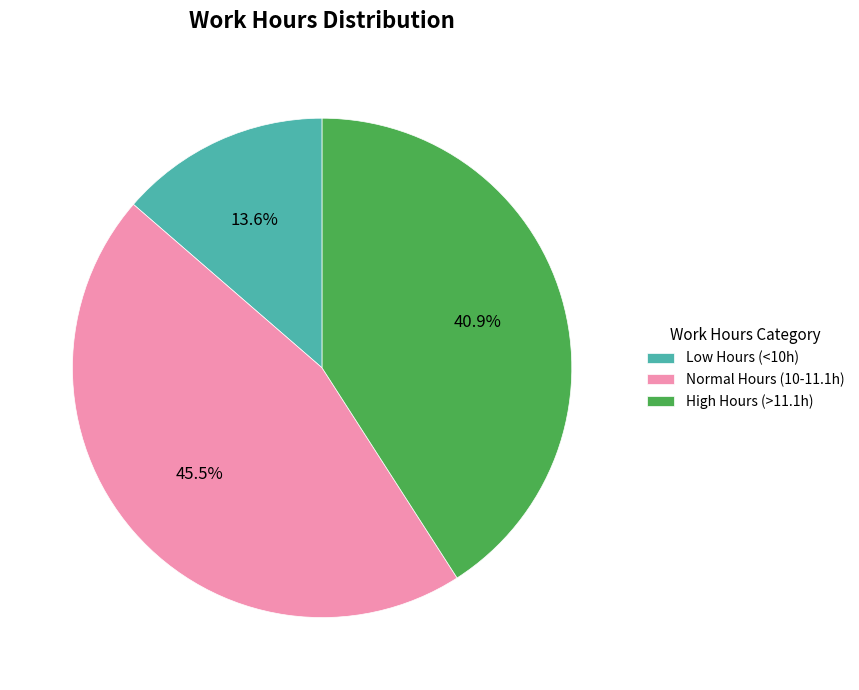

Count the number of slices in the pie.

3